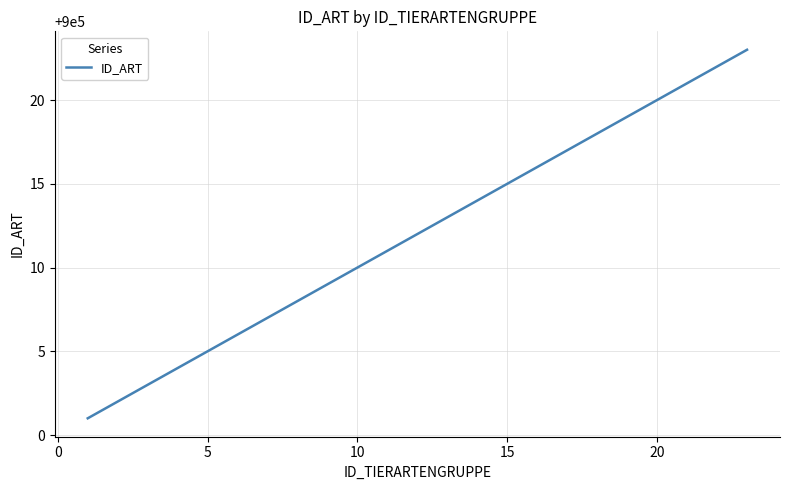

How many lines are shown in the chart?

1